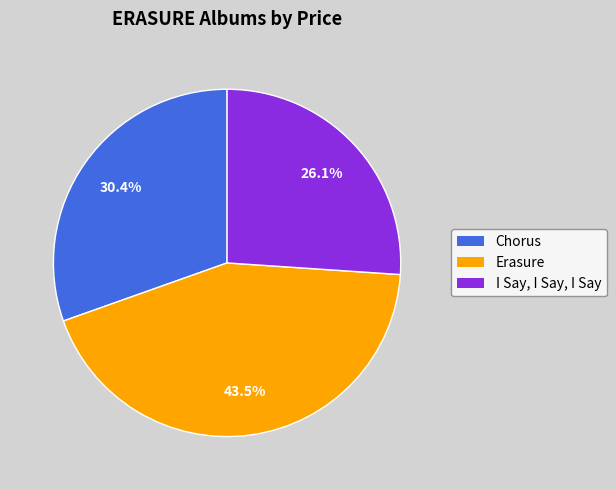

Rank the categories by value from highest to lowest.

Erasure, Chorus, I Say, I Say, I Say